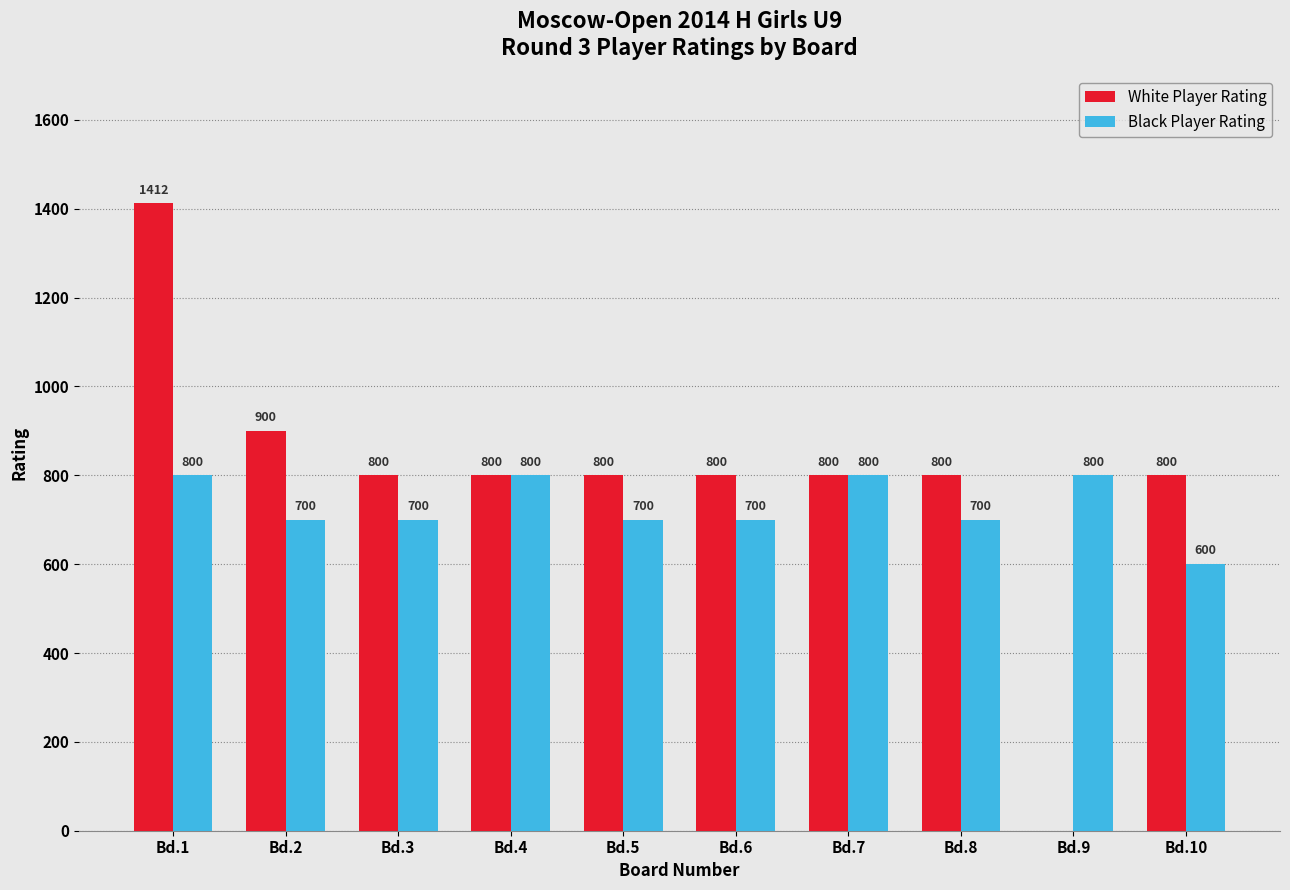

The White Player Rating series shows 800 at Bd.10. True or false?

True